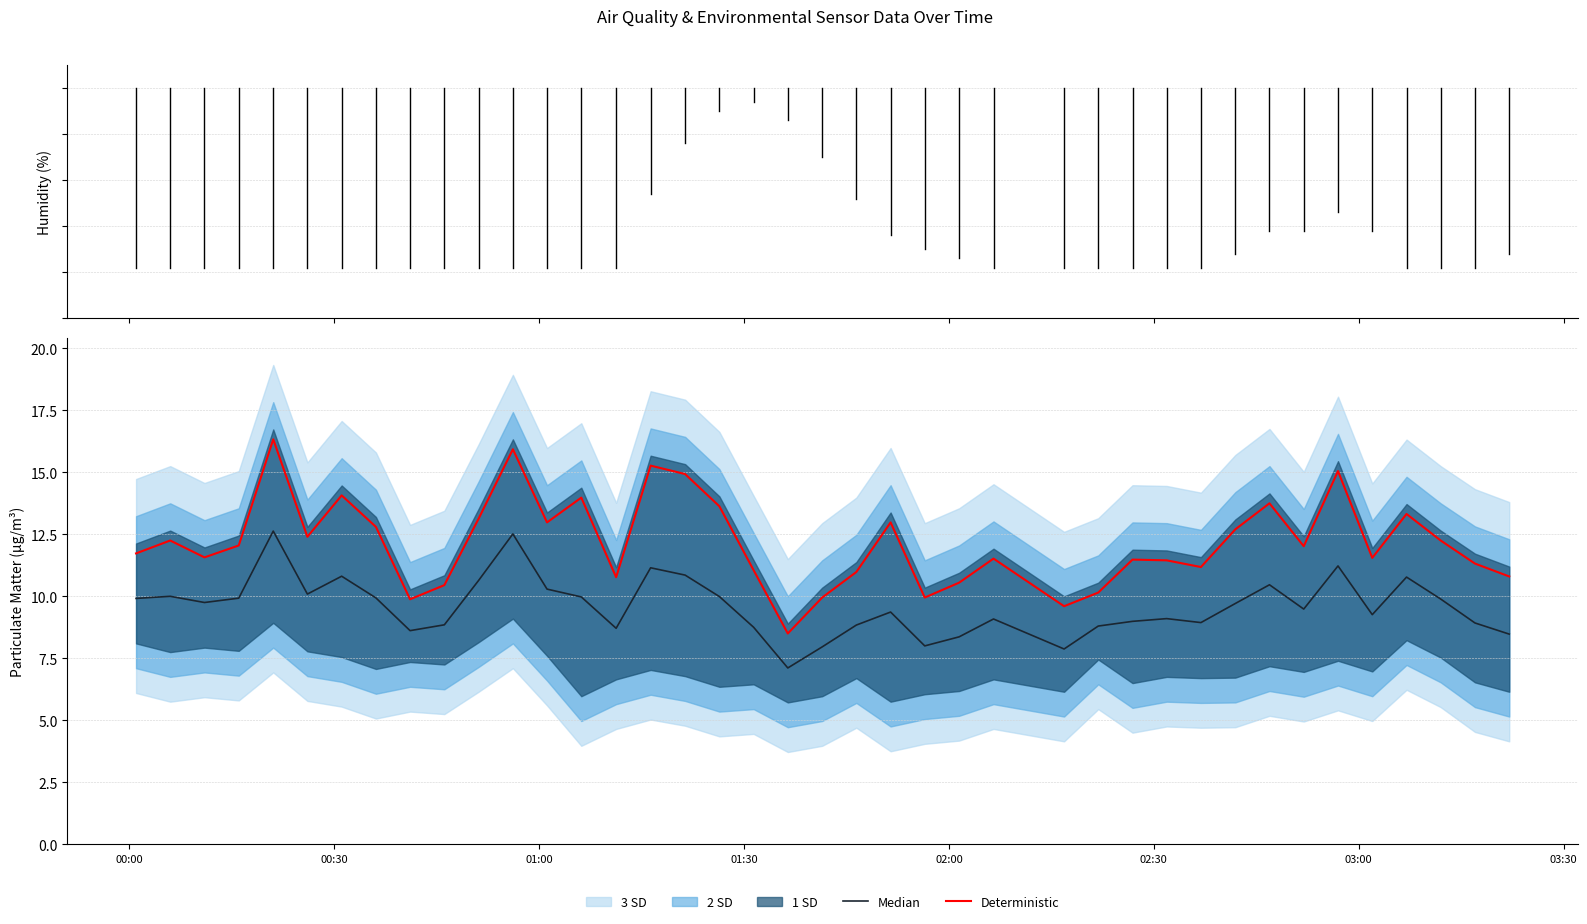

How many data points in Deterministic are less than 12?

20